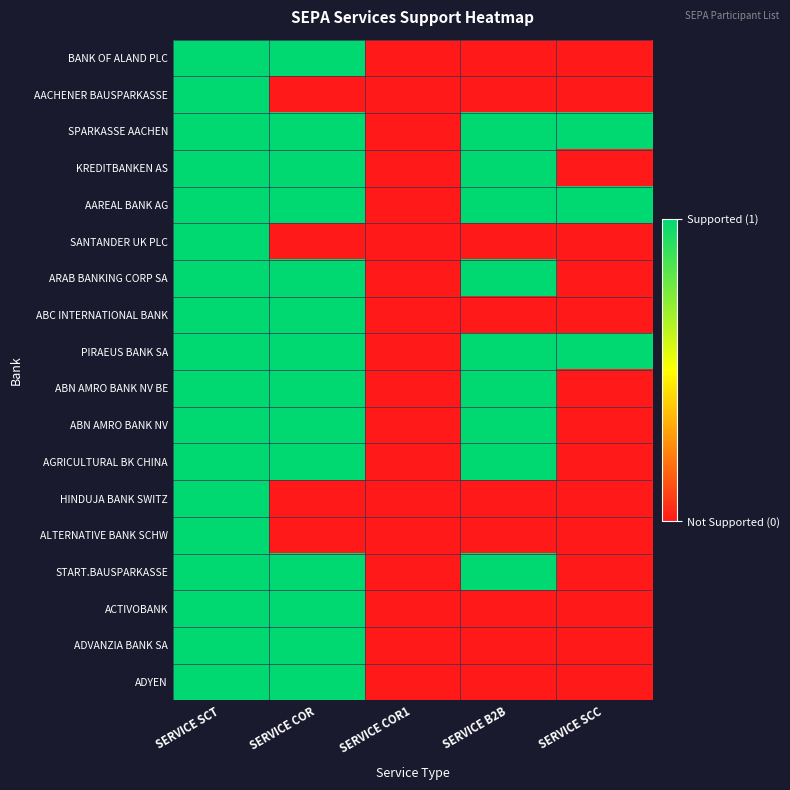

List the series in order of their peak value, highest first.

BANK OF ALAND PLC, AACHENER BAUSPARKASSE, SPARKASSE AACHEN, KREDITBANKEN AS, AAREAL BANK AG, SANTANDER UK PLC, ARAB BANKING CORP SA, ABC INTERNATIONAL BANK, PIRAEUS BANK SA, ABN AMRO BANK NV BE, ABN AMRO BANK NV, AGRICULTURAL BK CHINA, HINDUJA BANK SWITZ, ALTERNATIVE BANK SCHW, START.BAUSPARKASSE, ACTIVOBANK, ADVANZIA BANK SA, ADYEN